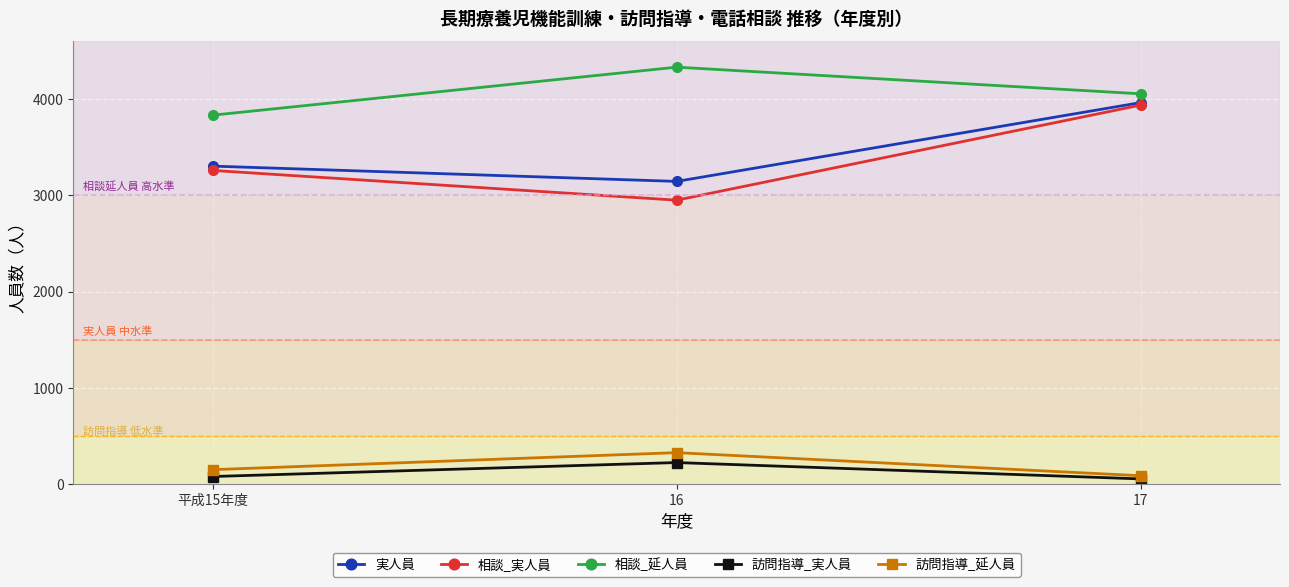

What is the sum of the 実人員 values at 平成15年度 and 17?

7268